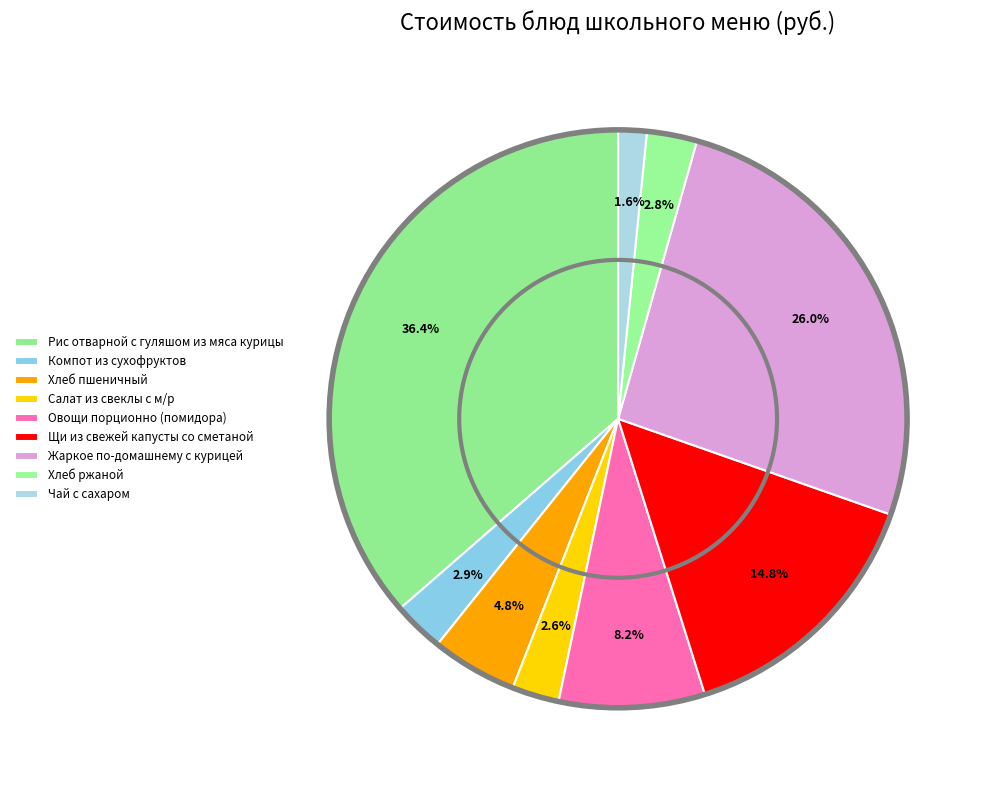

How many slices are in this pie chart?

9